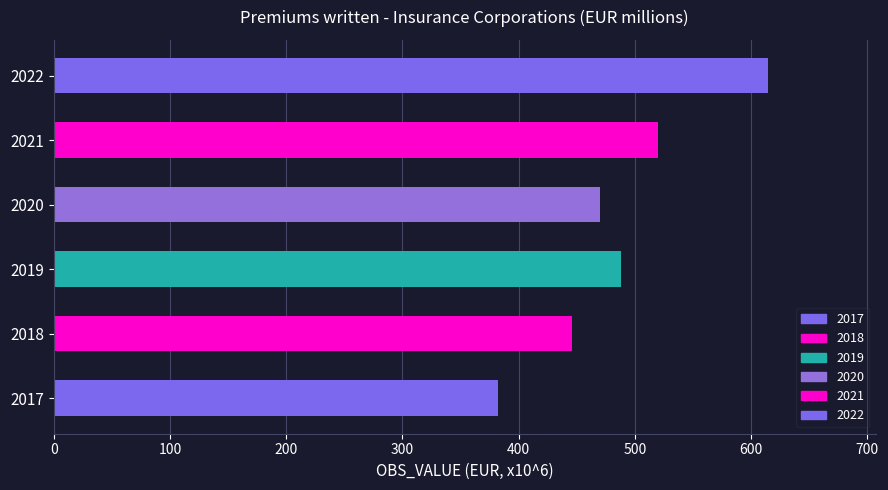

What is the change in value from 2020 to 2022?

+145